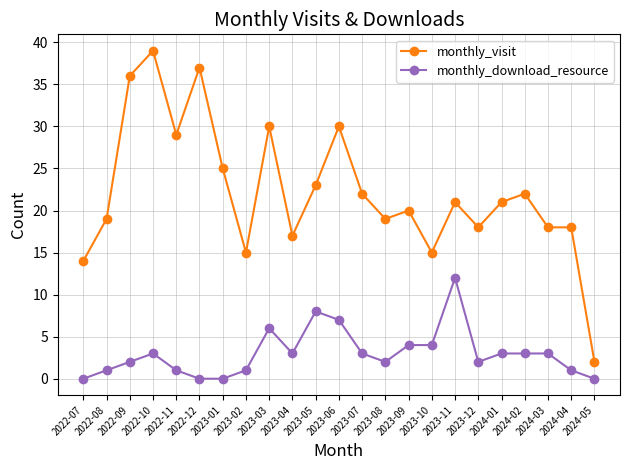

What is the sum of all monthly_visit values?

510